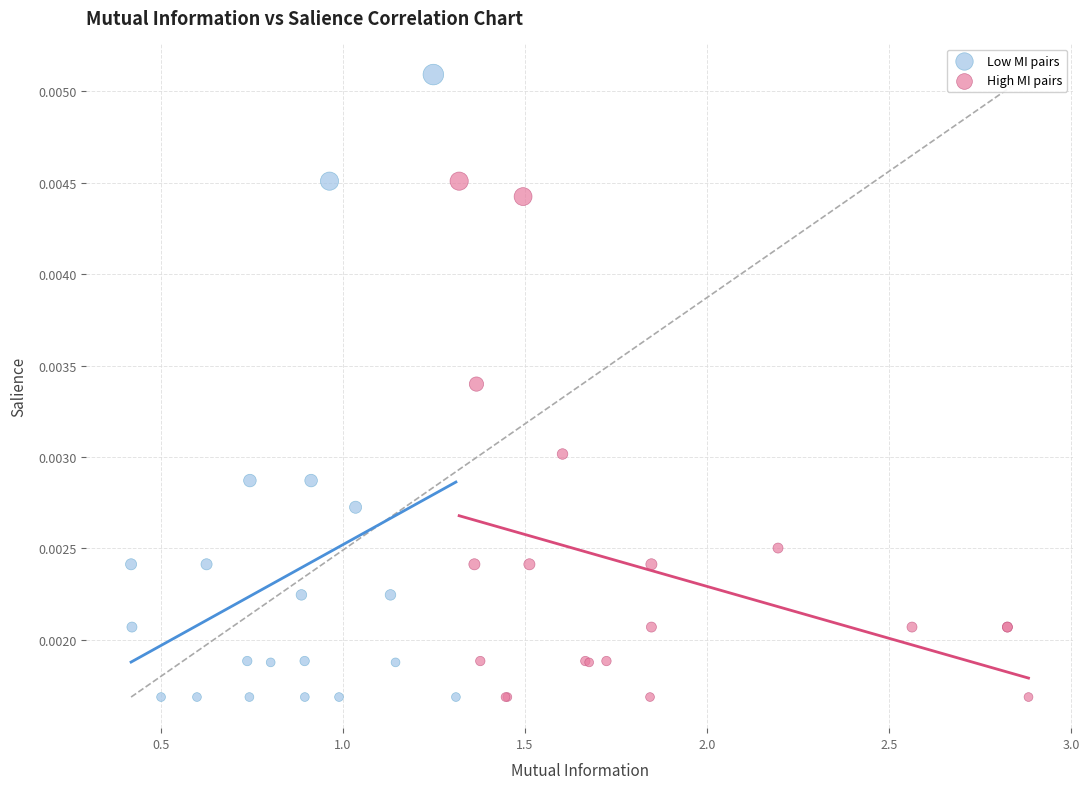

Which series has the widest spread of Y values?

Low MI pairs